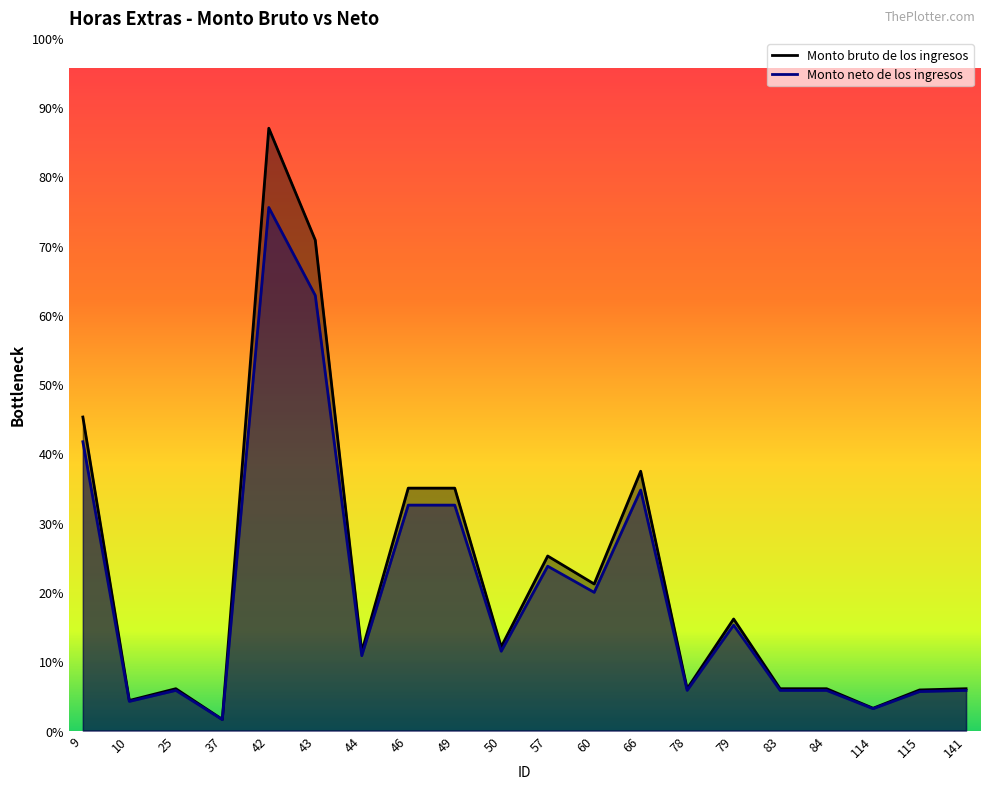

Which label corresponds to the largest value in the chart?

42